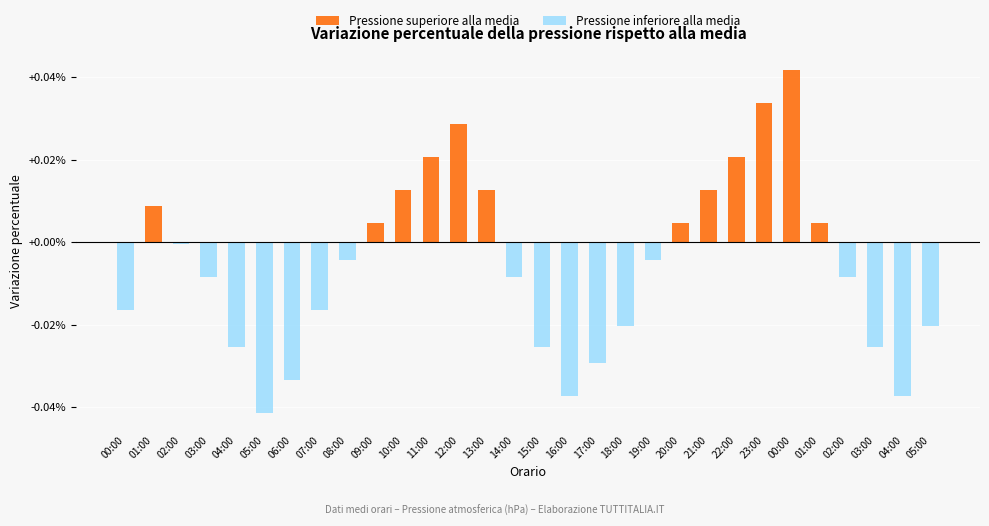

How many groups of bars are there?

30